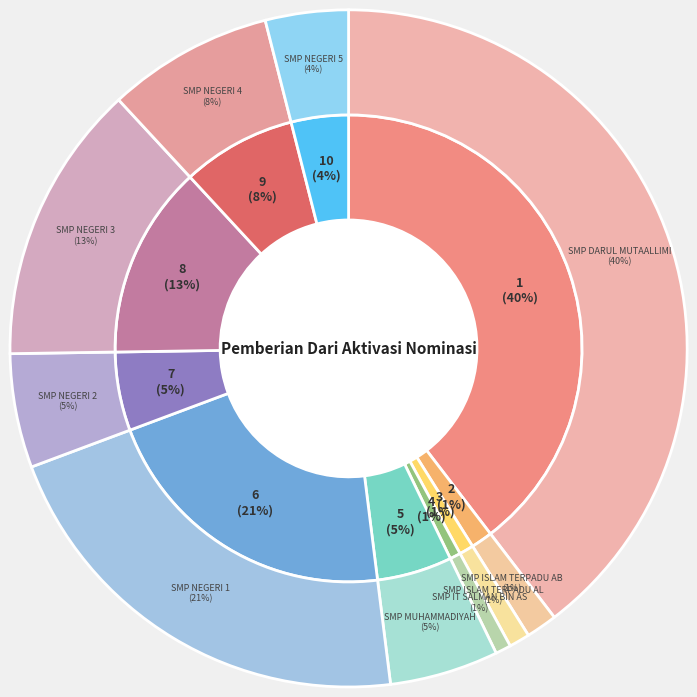

How much of the chart is everything except SMP MUHAMMADIYAH?

94.8%